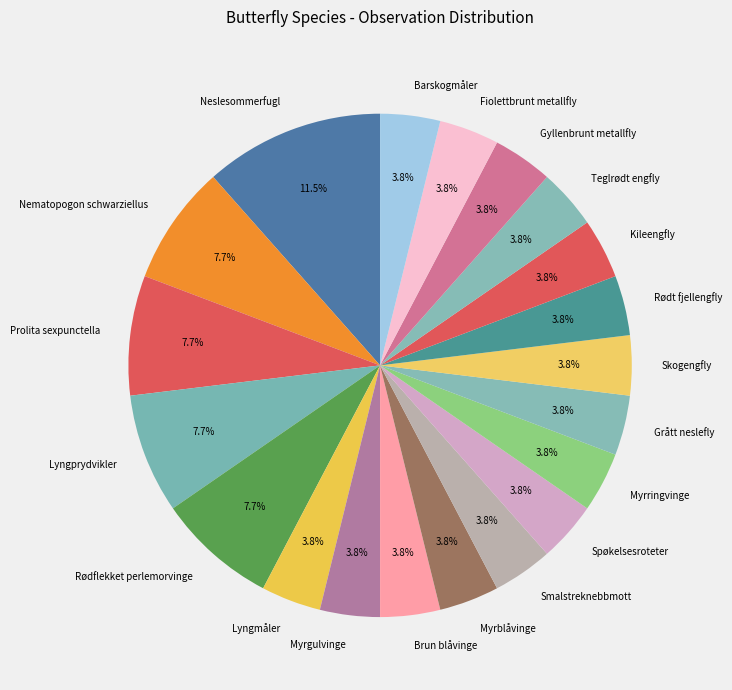

Is there a majority slice in this chart?

No